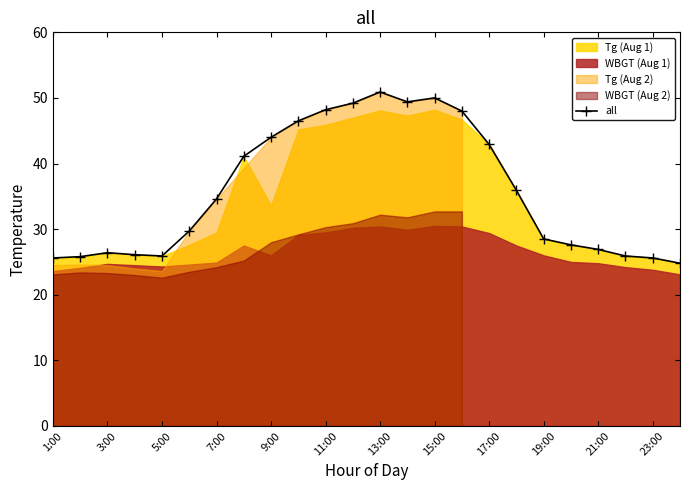

What is the highest value of the all series?

50.9